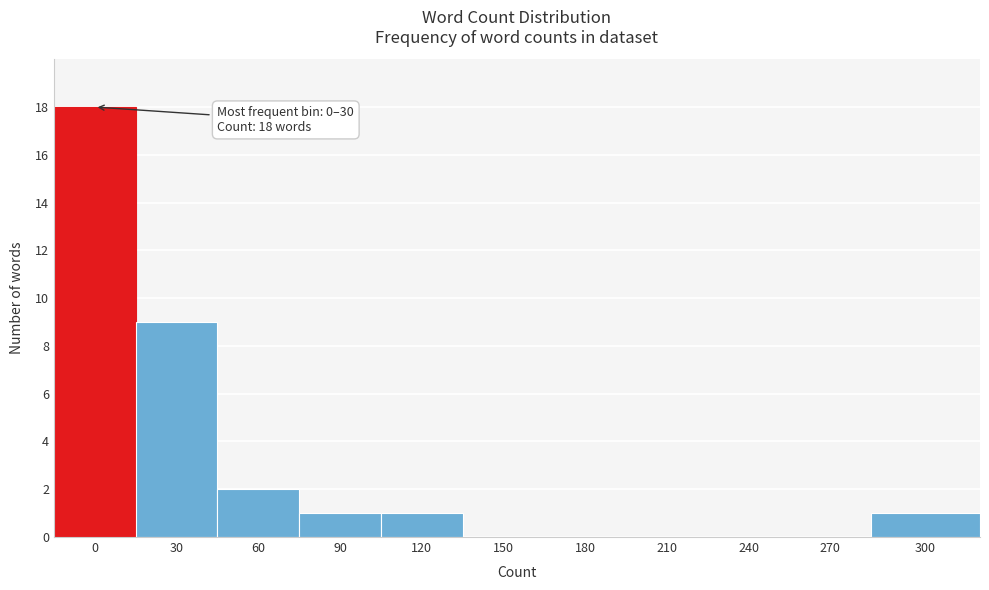

Reading right to left, transcribe all the data shown in this chart.

300=1	270=0	240=0	210=0	180=0	150=0	120=1	90=1	60=2	30=9	0=18